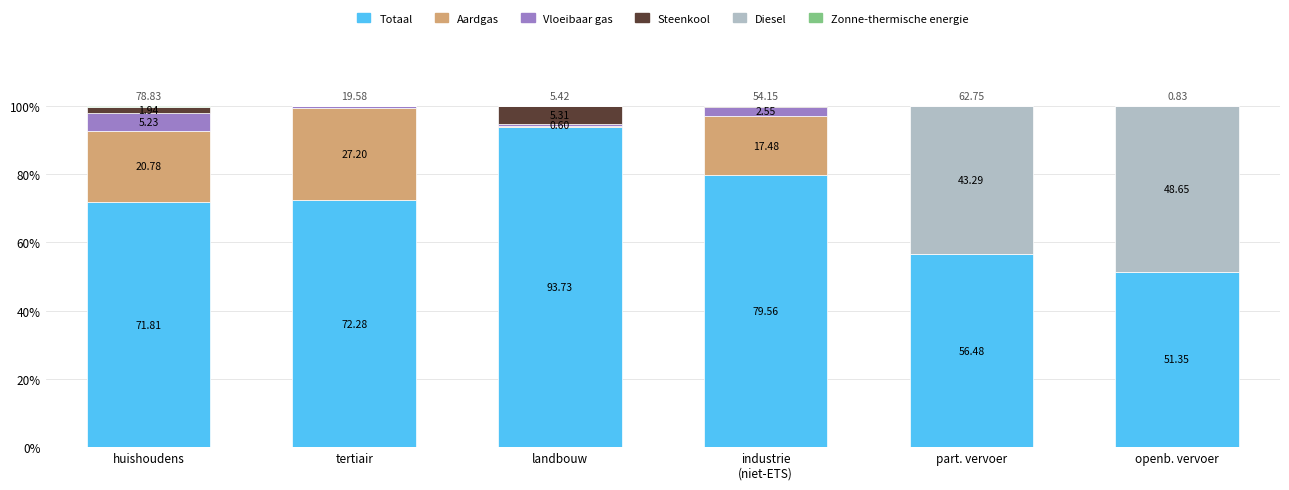

Are the bars horizontal?

No